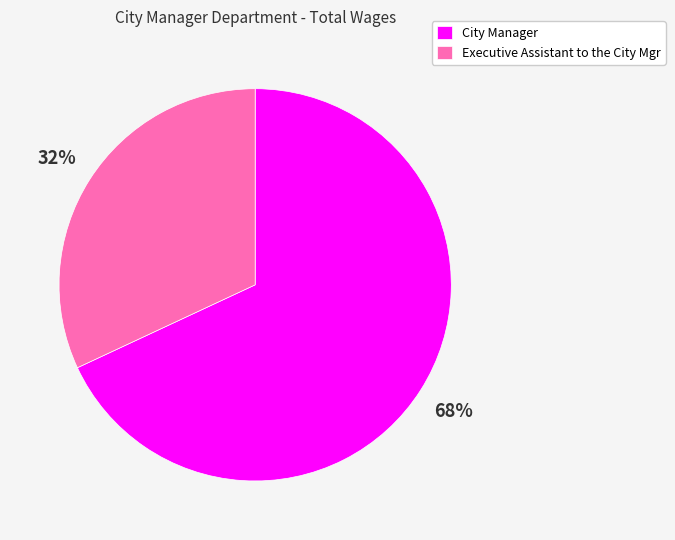

How many segments does this pie chart have?

2